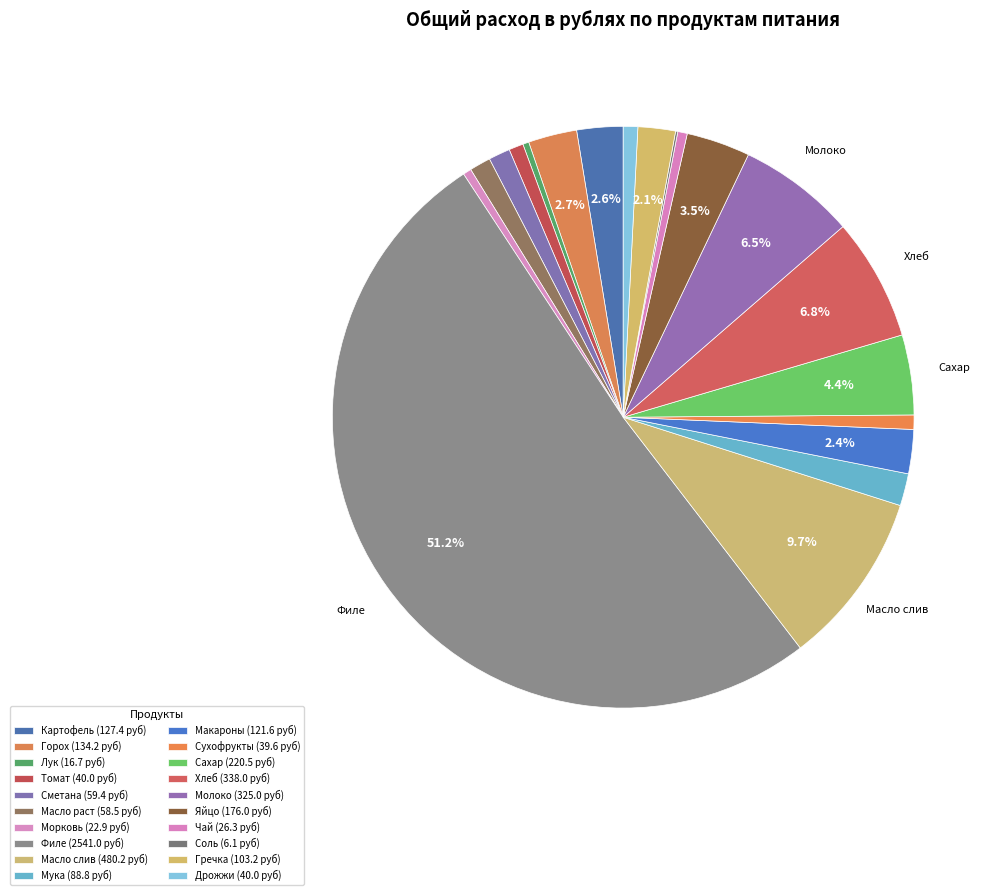

What percentage is NOT represented by Мука?

98.2%